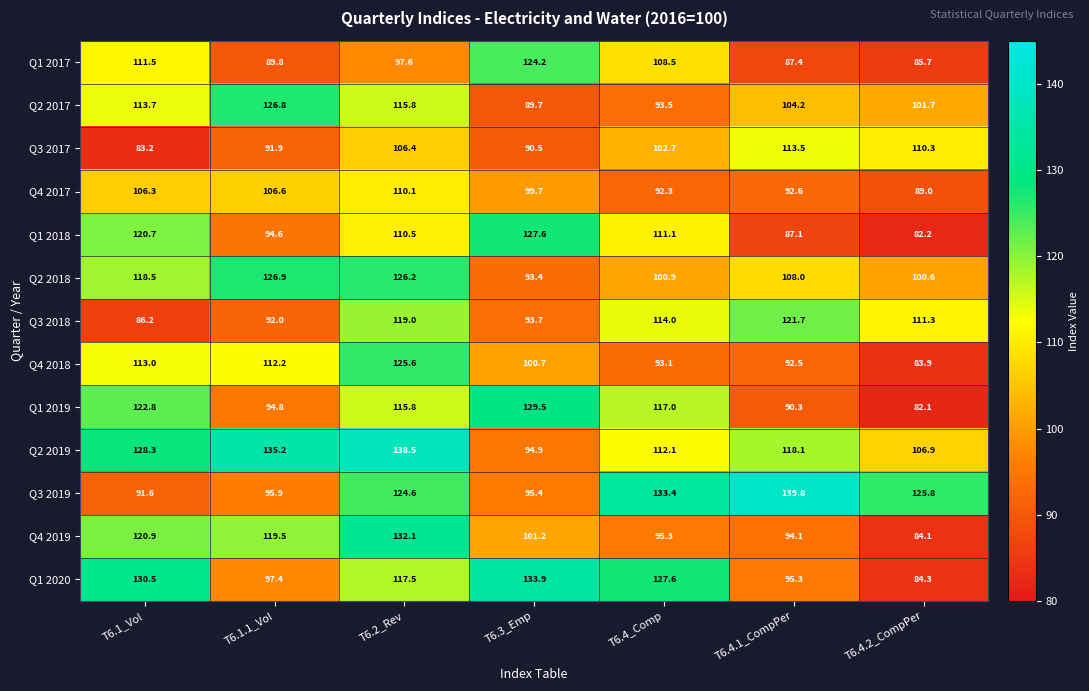

Which series changed the most between T6.1.1_Vol and T6.4_Comp?

Q3 2019